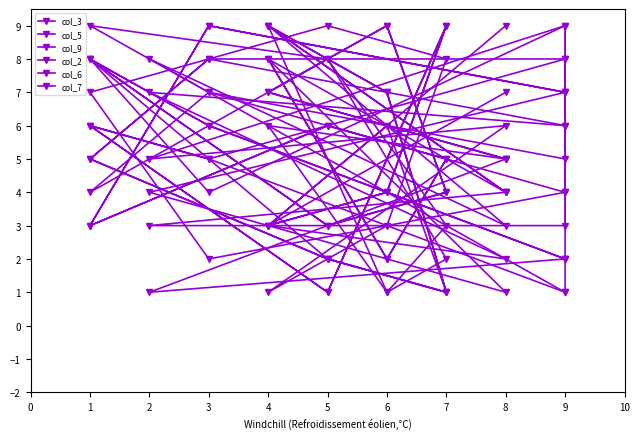

How many categories are shown in the chart?

18